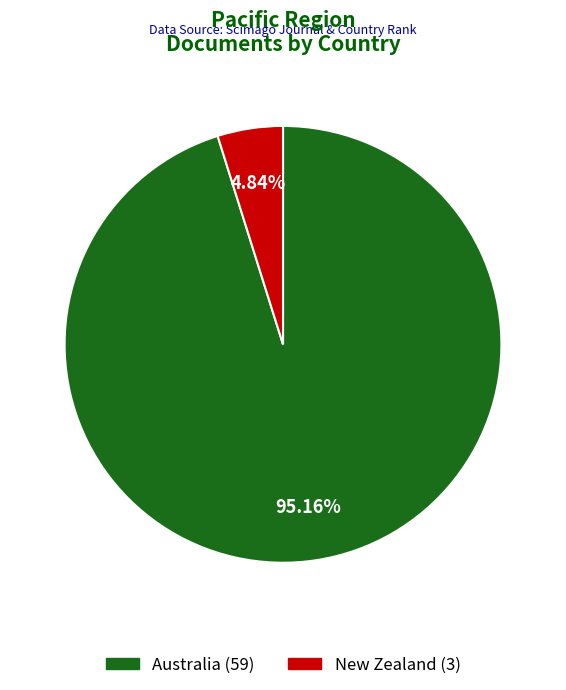

How many slices are in this pie chart?

2